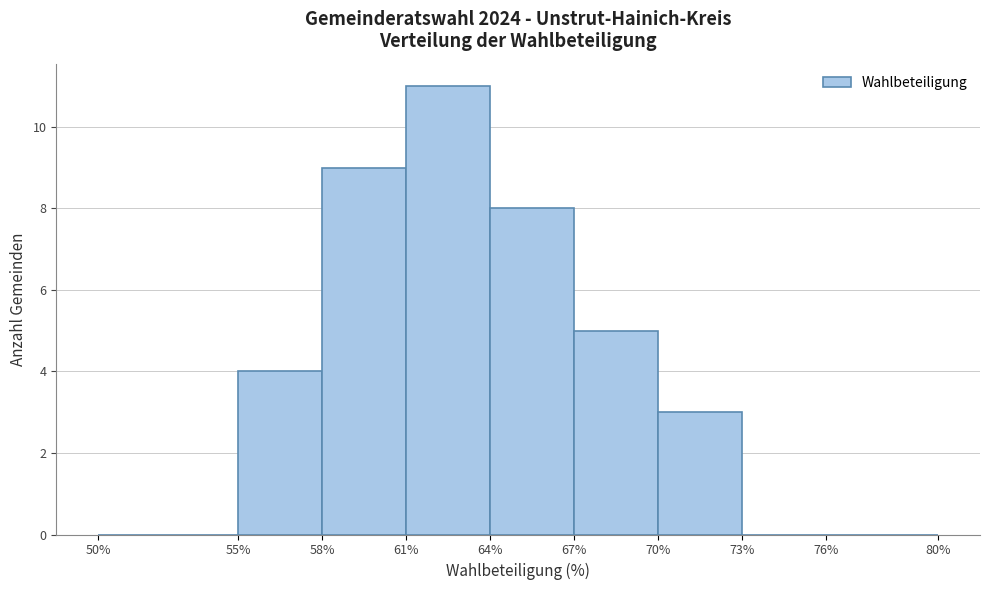

Over which range of the x-axis is the bar tallest?

61% to 64%